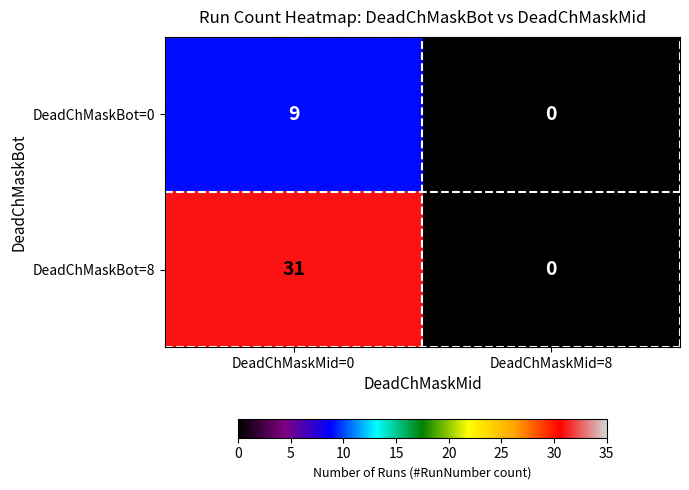

Reading left to right, transcribe all the data shown in this chart.

DeadChMaskBot=0: 9	0
DeadChMaskBot=8: 31	0